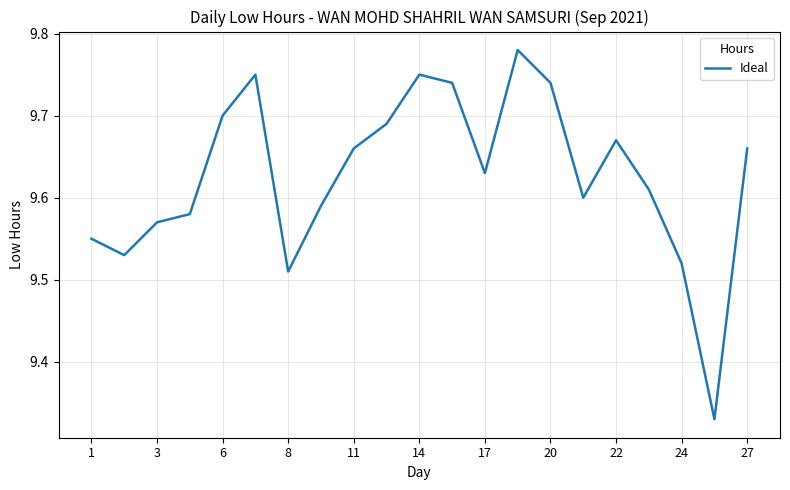

The value at 3 is 6.6. True or false?

False